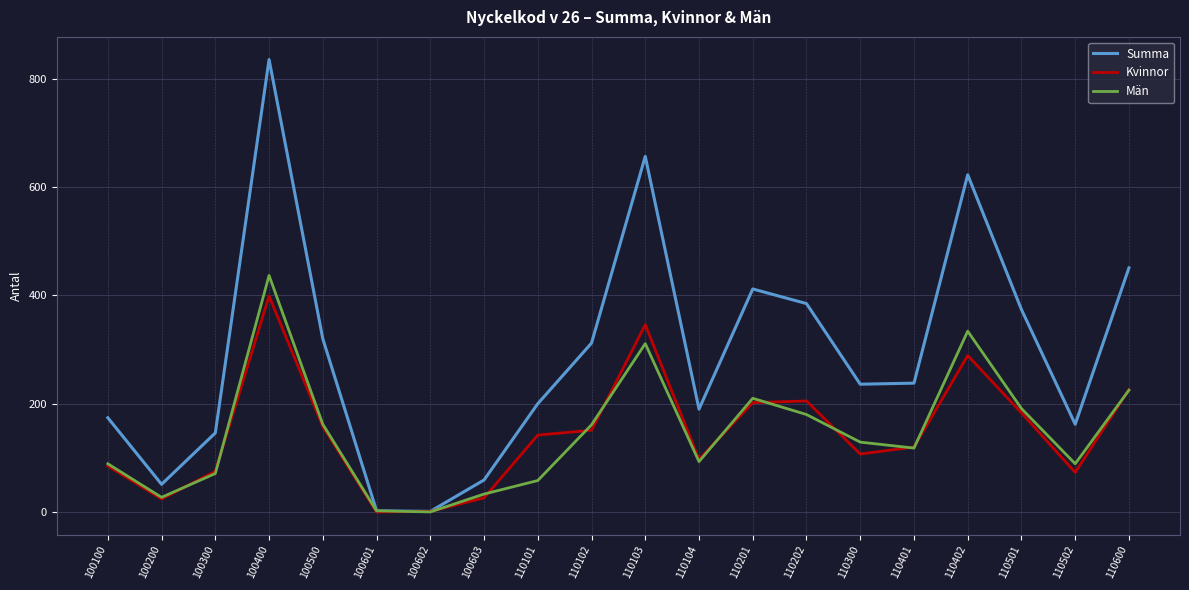

True or false: Summa has a value of 1063 at 110103.

False